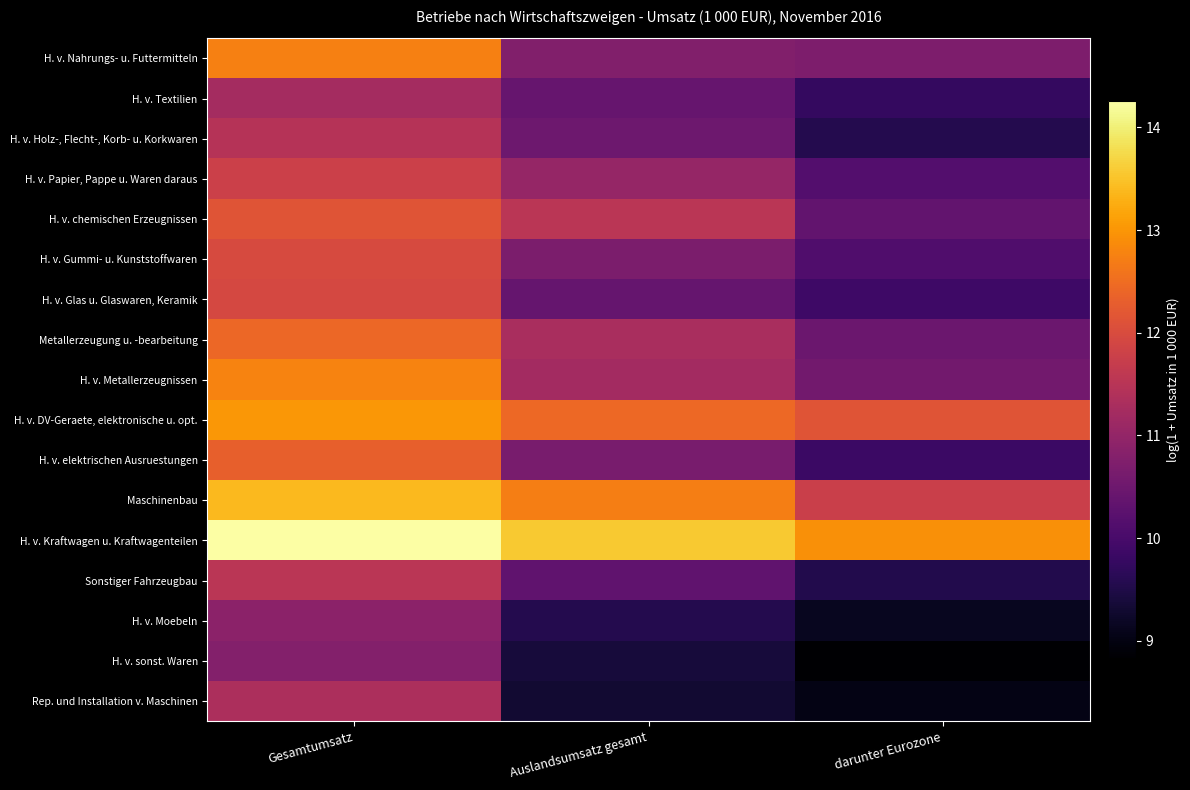

At Gesamtumsatz, list the series in order from largest to smallest.

H. v. Kraftwagen u. Kraftwagenteilen, Maschinenbau, H. v. DV-Geraete, elektronische u. opt., H. v. Metallerzeugnissen, H. v. Nahrungs- u. Futtermitteln, Metallerzeugung u. -bearbeitung, H. v. elektrischen Ausruestungen, H. v. chemischen Erzeugnissen, H. v. Gummi- u. Kunststoffwaren, H. v. Glas u. Glaswaren, Keramik, H. v. Papier, Pappe u. Waren daraus, Sonstiger Fahrzeugbau, H. v. Holz-, Flecht-, Korb- u. Korkwaren, Rep. und Installation v. Maschinen, H. v. Textilien, H. v. Moebeln, H. v. sonst. Waren